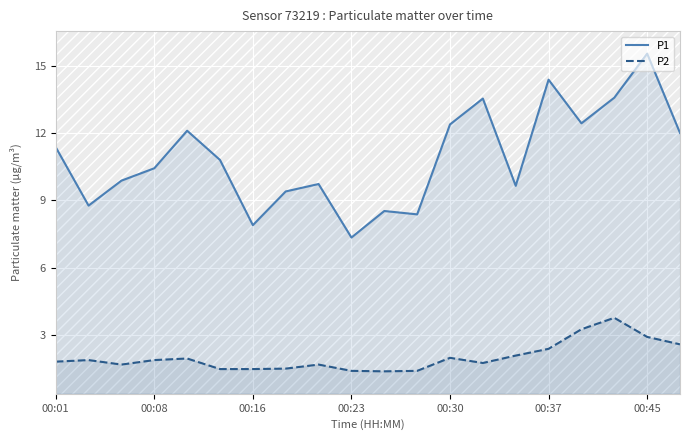

True or false: P2 and P1 cross at least once.

False